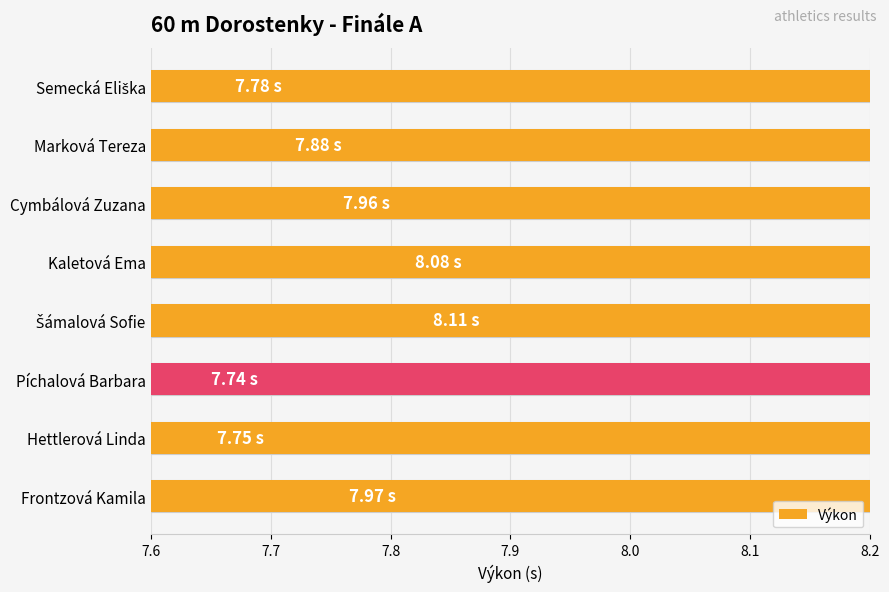

Reading left to right, transcribe all the data shown in this chart.

7.8	7.9	8.0	8.1	8.1	7.7	7.8	8.0